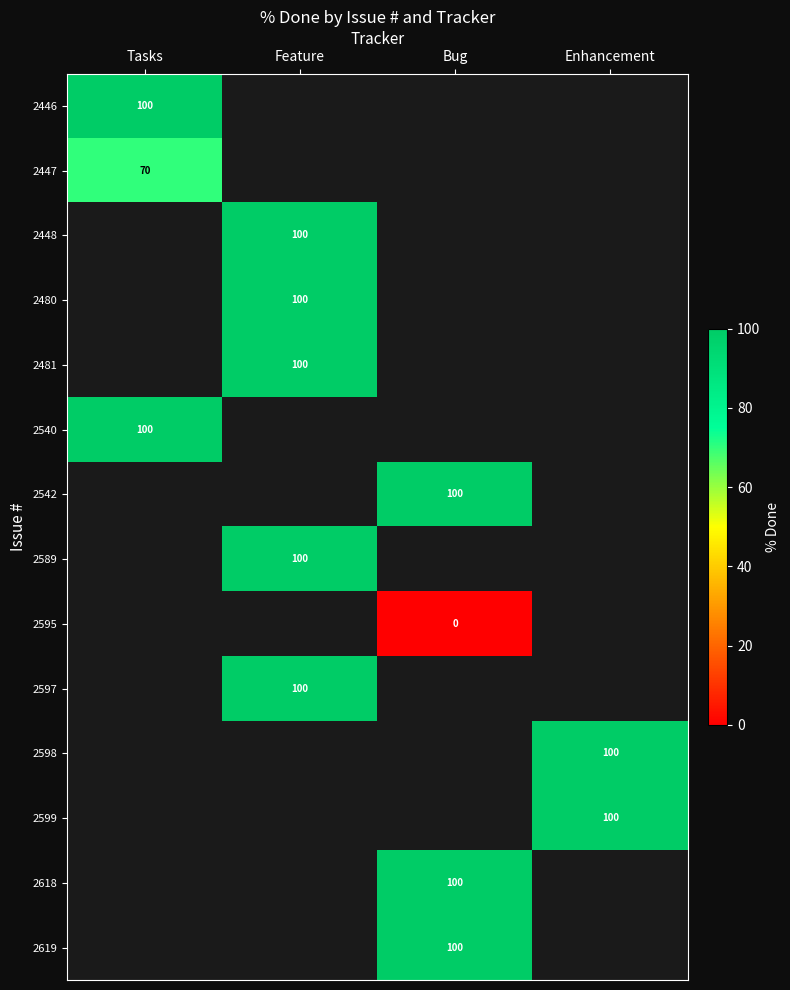

Which category has the highest value across all series?

Tasks